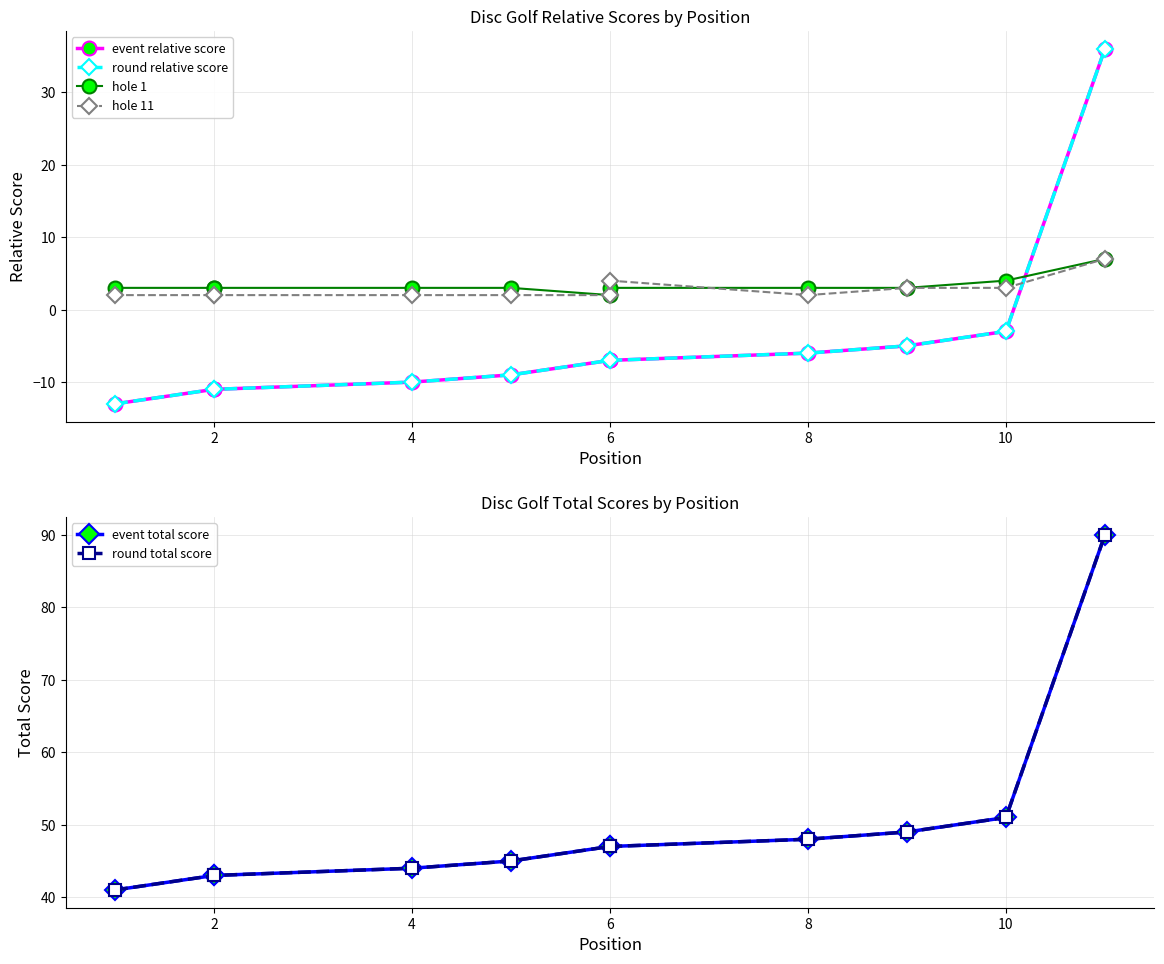

True or false: event relative score has a value of -1 at 8.

False